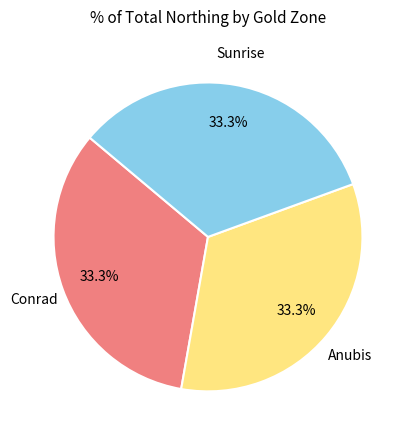

Does Conrad account for over 50% of the chart?

No